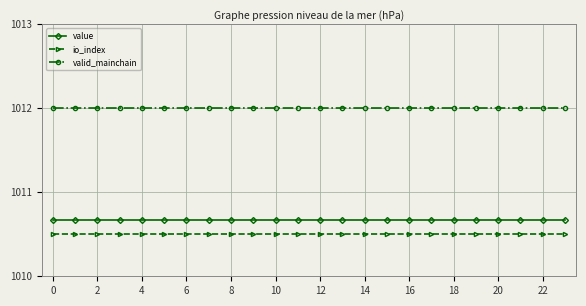

What is the average value of the io_index series?

1010.5